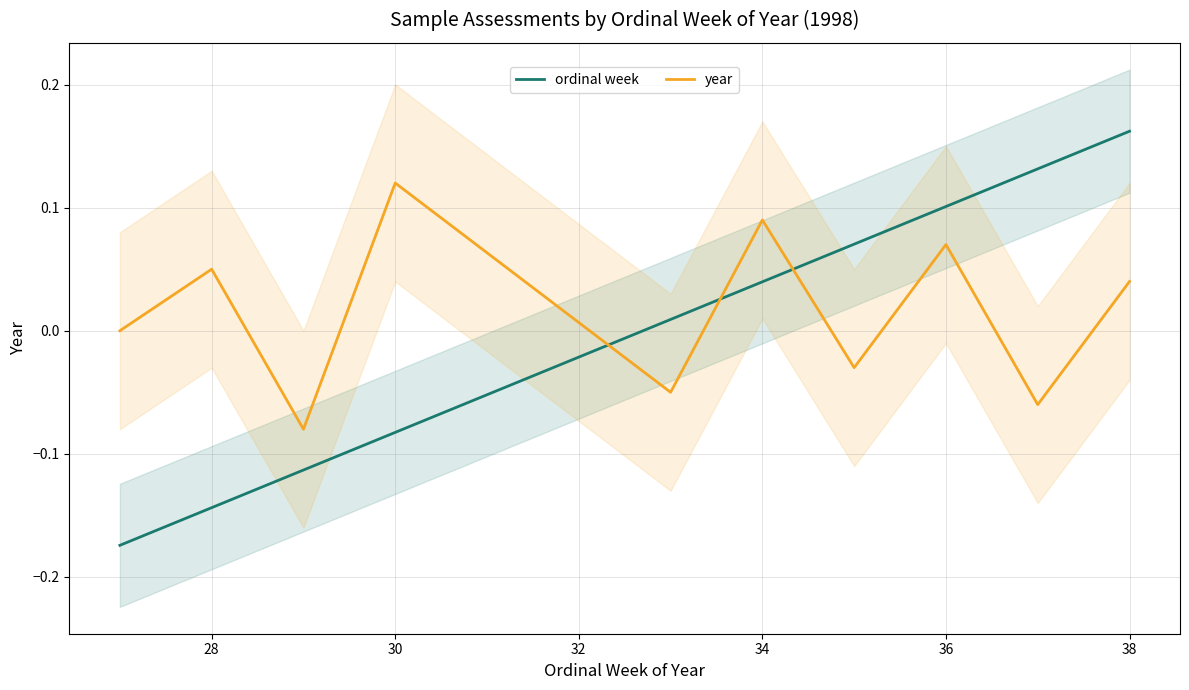

Which series has the widest spread of values?

ordinal week